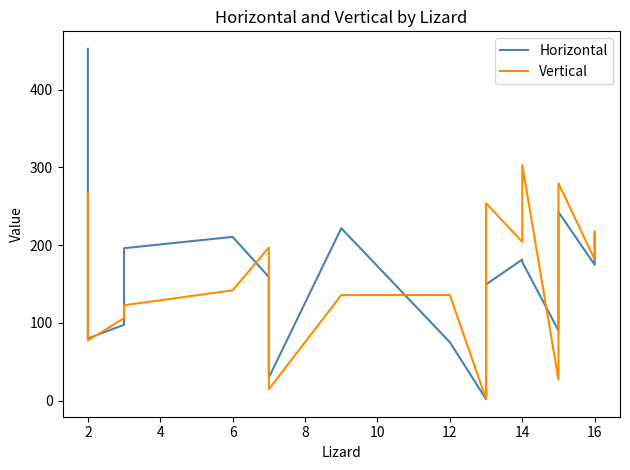

List the series in order of their overall mean, highest first.

Horizontal, Vertical